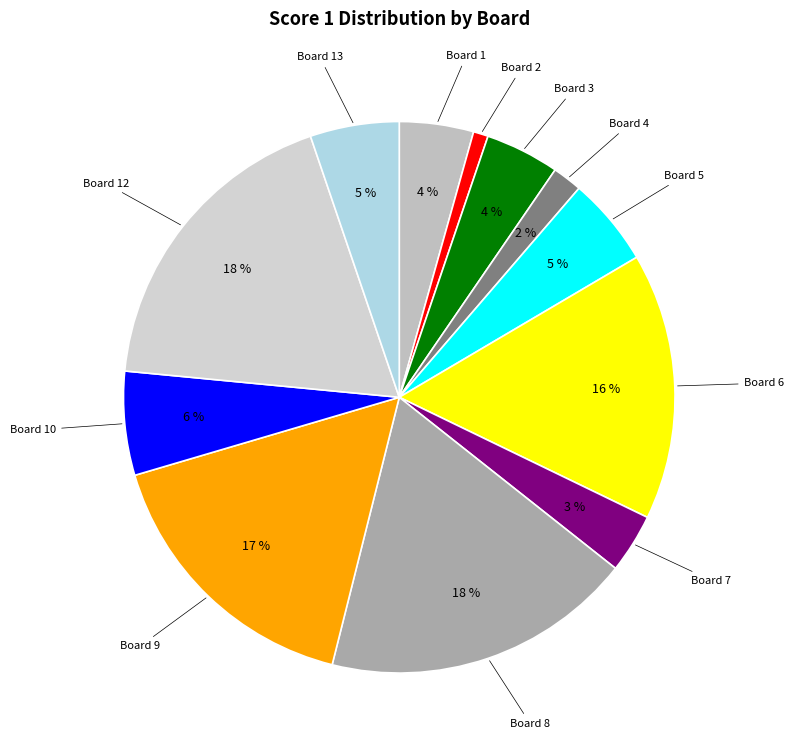

Count the number of slices in the pie.

12